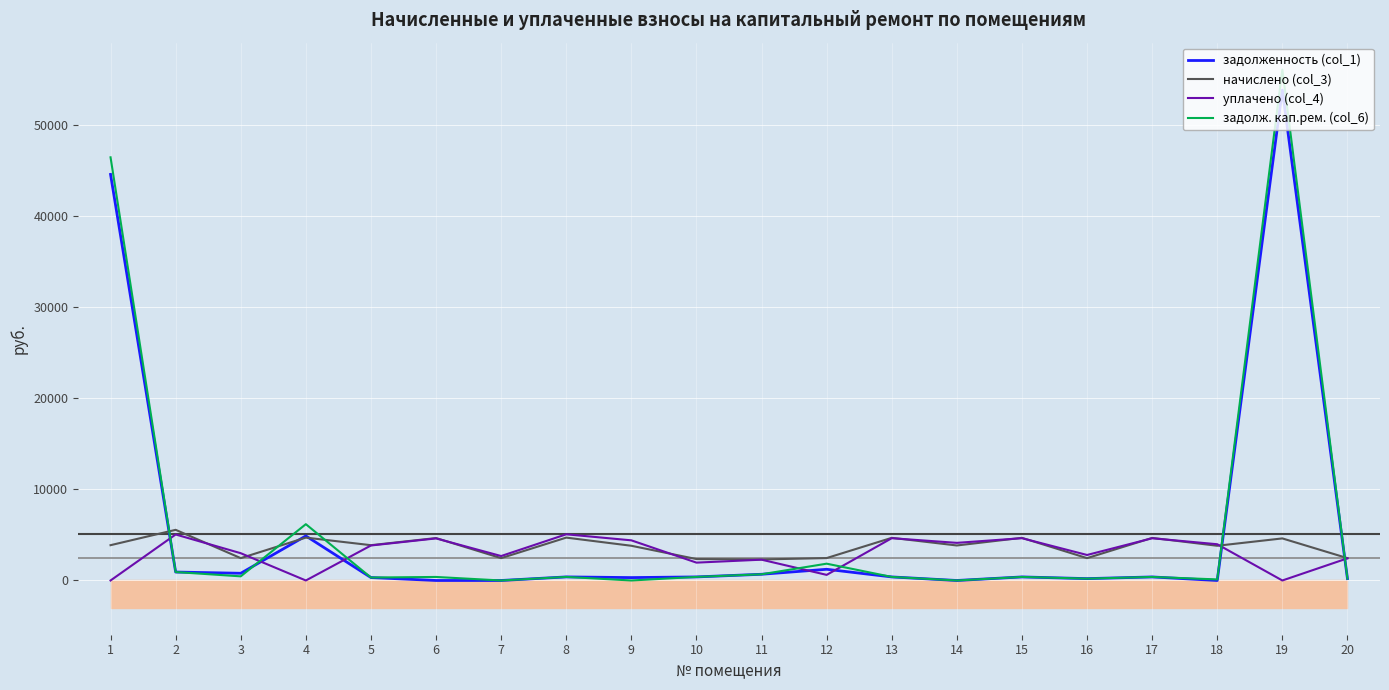

At which label is задолж. кап.рем. (col_6) closest to 28048?

1